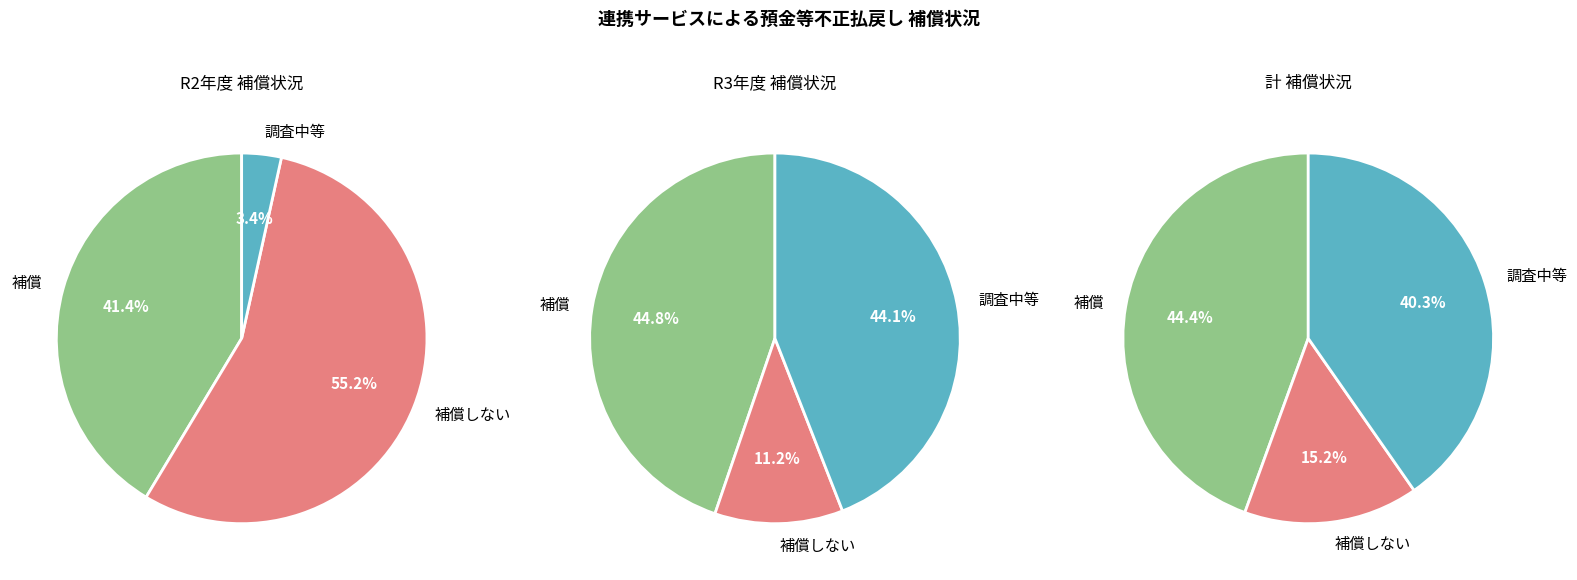

Count the number of slices in the pie.

3